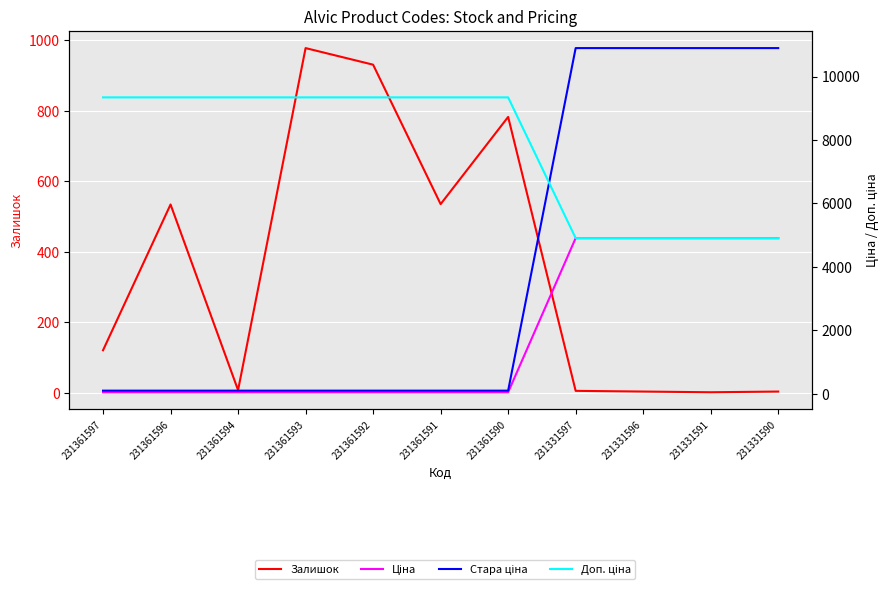

At how many categories does at least one series exceed 4400?

11